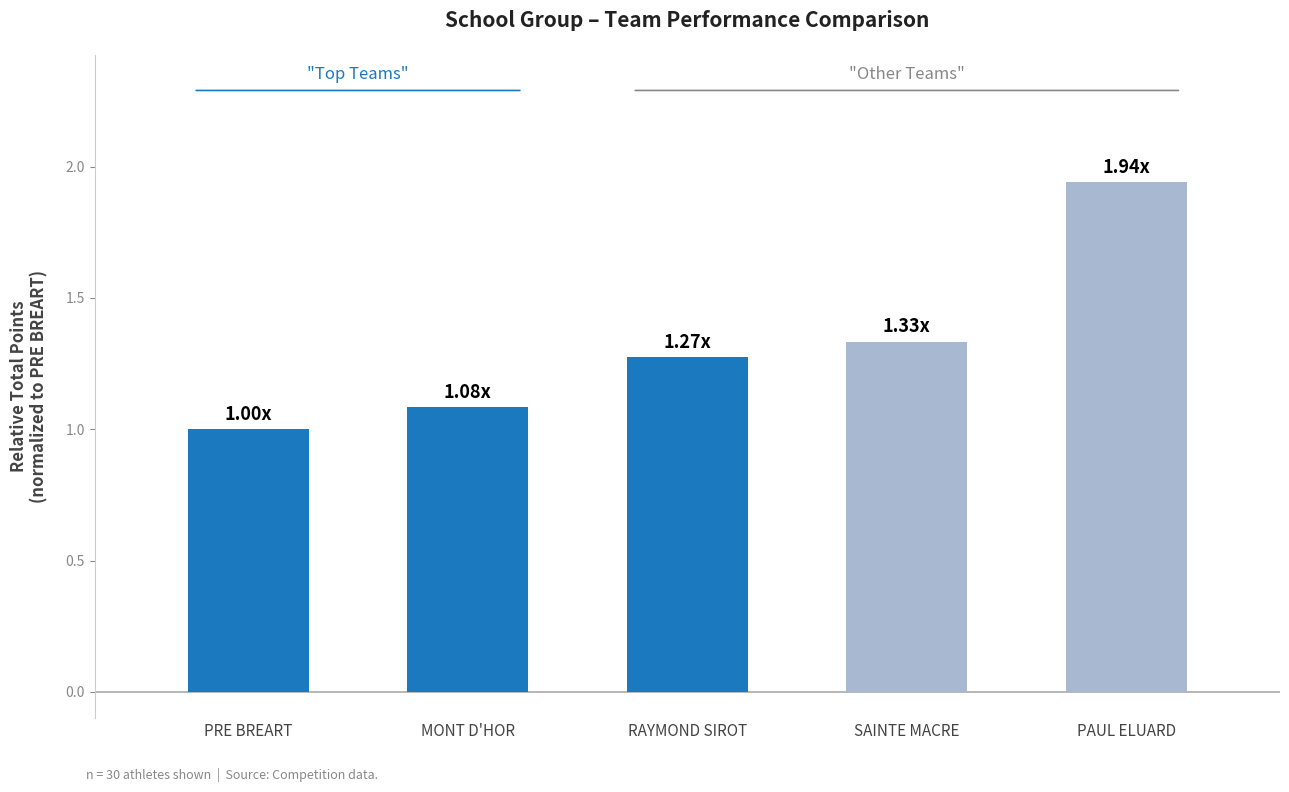

What is the minimum value shown in the chart?

1.0